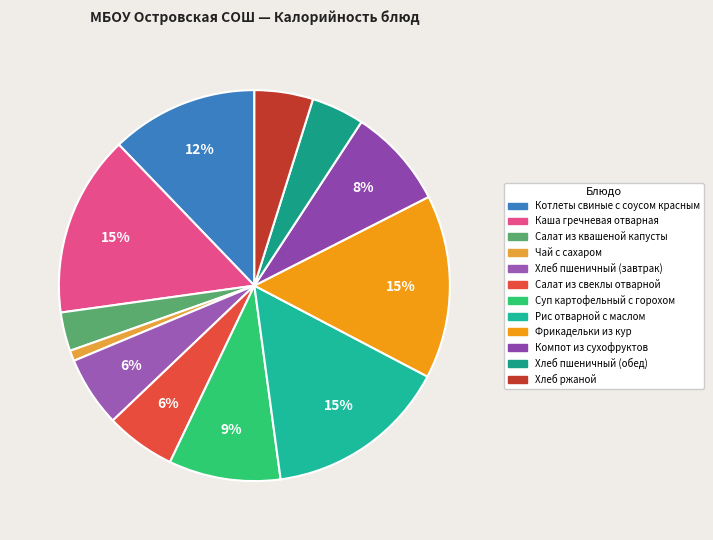

Does Хлеб ржаной account for over 50% of the chart?

No